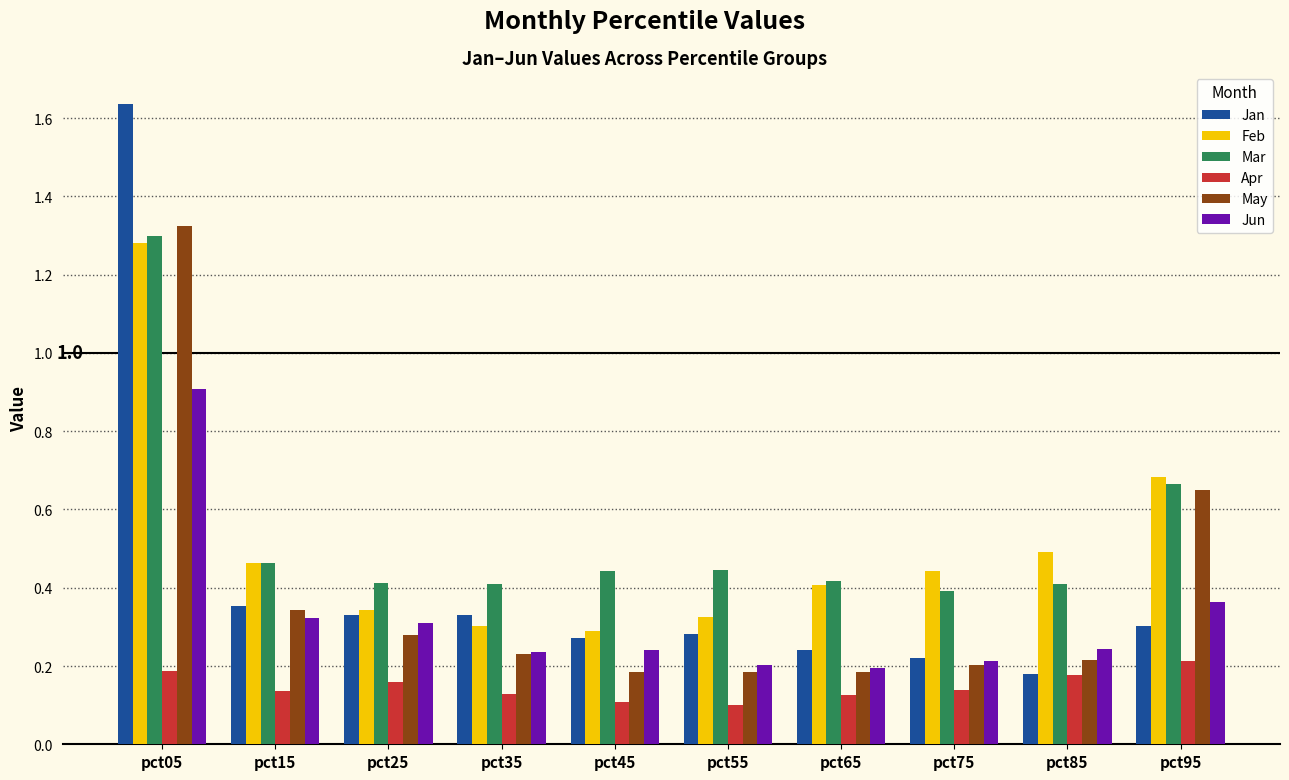

Which series has the widest spread of values?

Jan